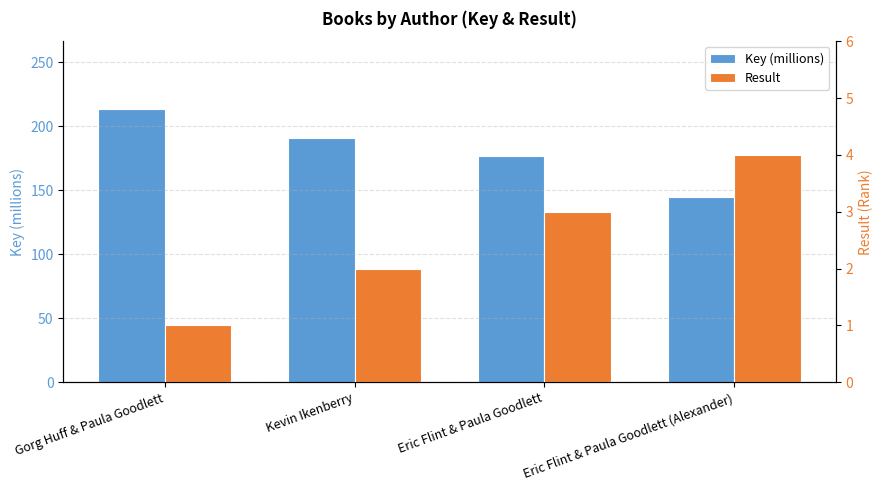

Reading right to left, list all the values displayed in this chart.

Key (millions): Eric Flint & Paula Goodlett (Alexander)=144.5	Eric Flint & Paula Goodlett=176.6	Kevin Ikenberry=190.7	Gorg Huff & Paula Goodlett=213.2
Result: Eric Flint & Paula Goodlett (Alexander)=4.0	Eric Flint & Paula Goodlett=3.0	Kevin Ikenberry=2.0	Gorg Huff & Paula Goodlett=1.0